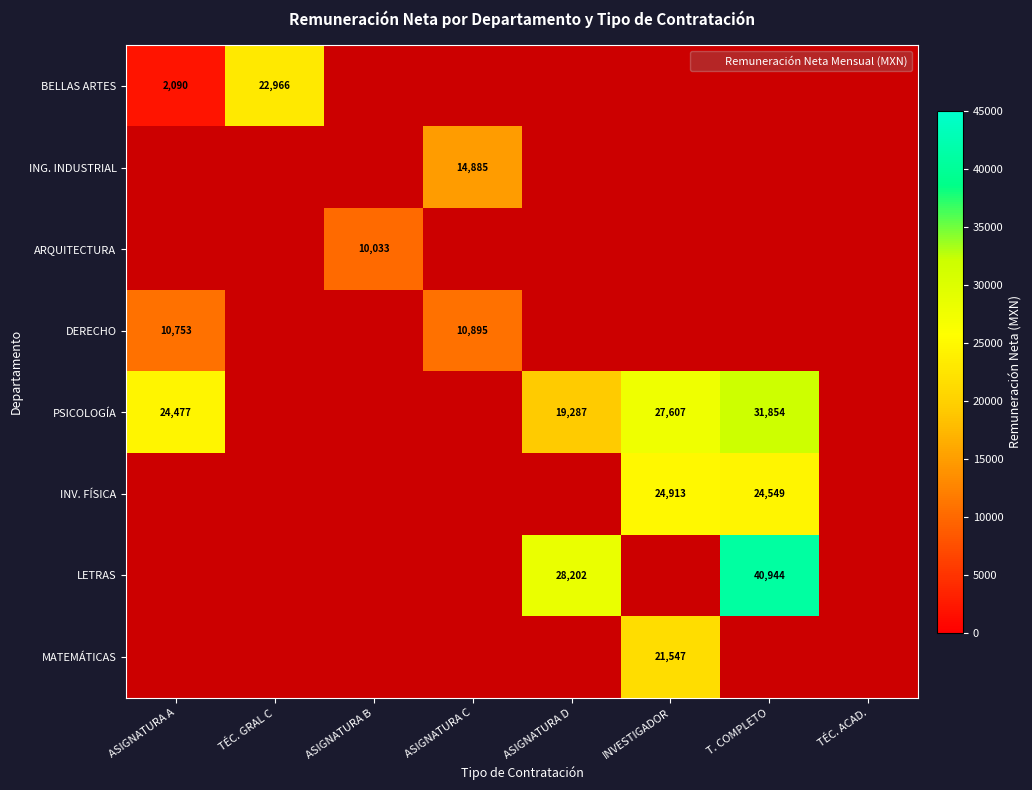

What is the maximum value shown in the chart?

40943.8